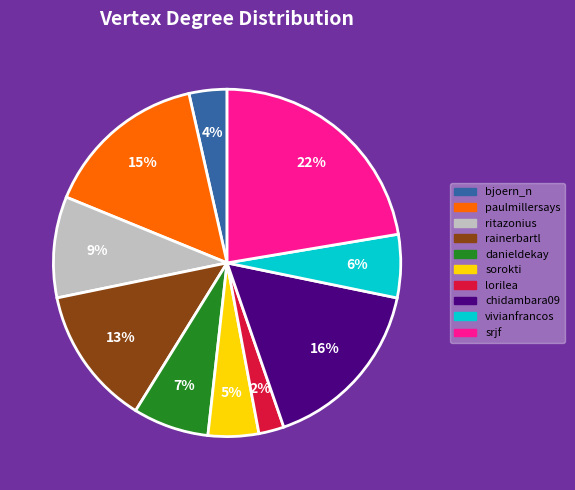

Is the sum of srjf and vivianfrancos greater than half?

No